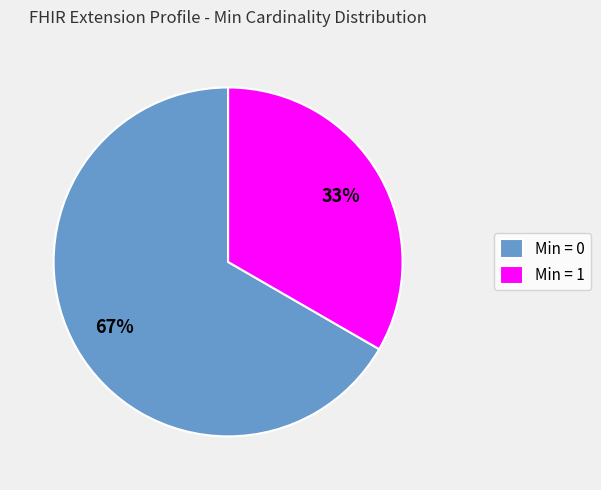

Which slice is the smallest?

Min = 1